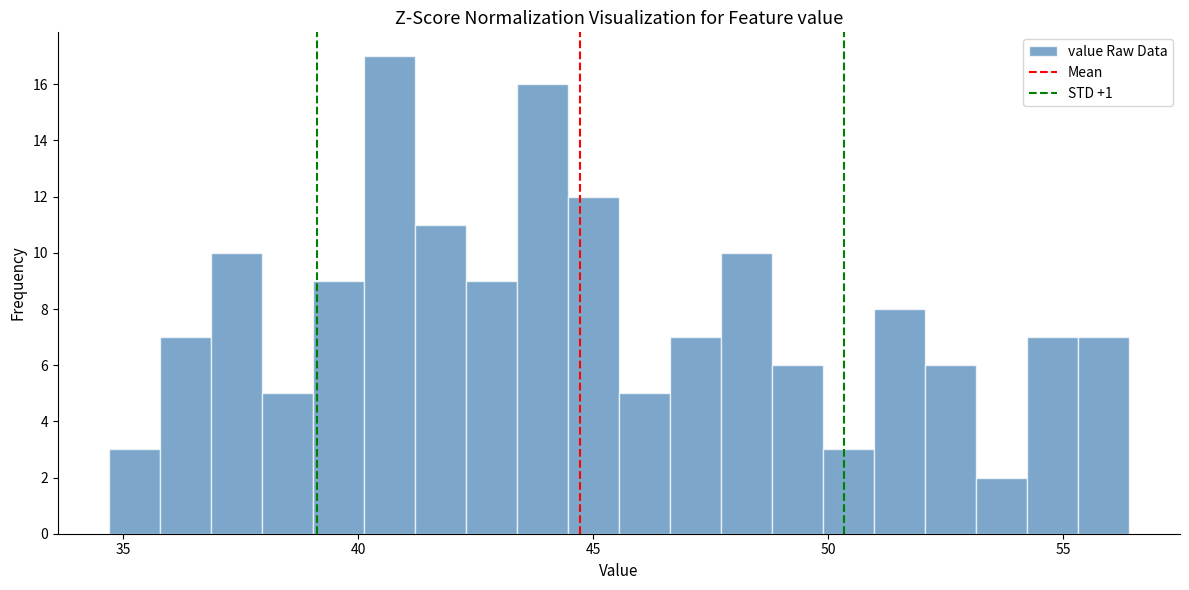

Read against the x-axis, roughly where is the centre of the tallest bar?

40.5